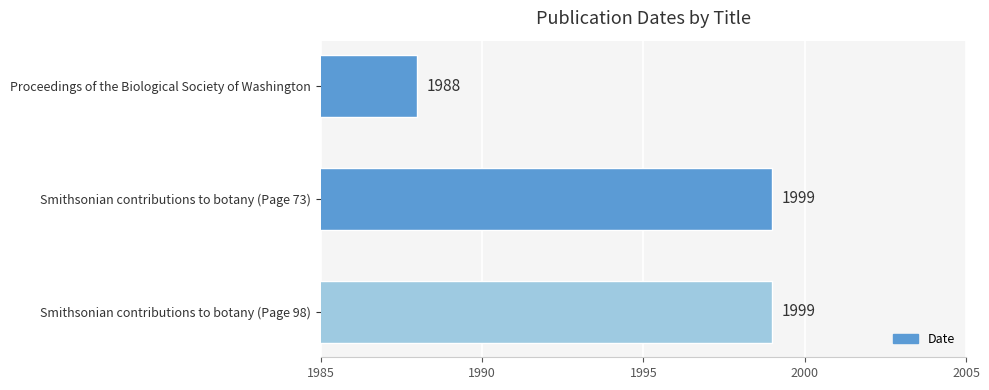

What is the average value?

1995